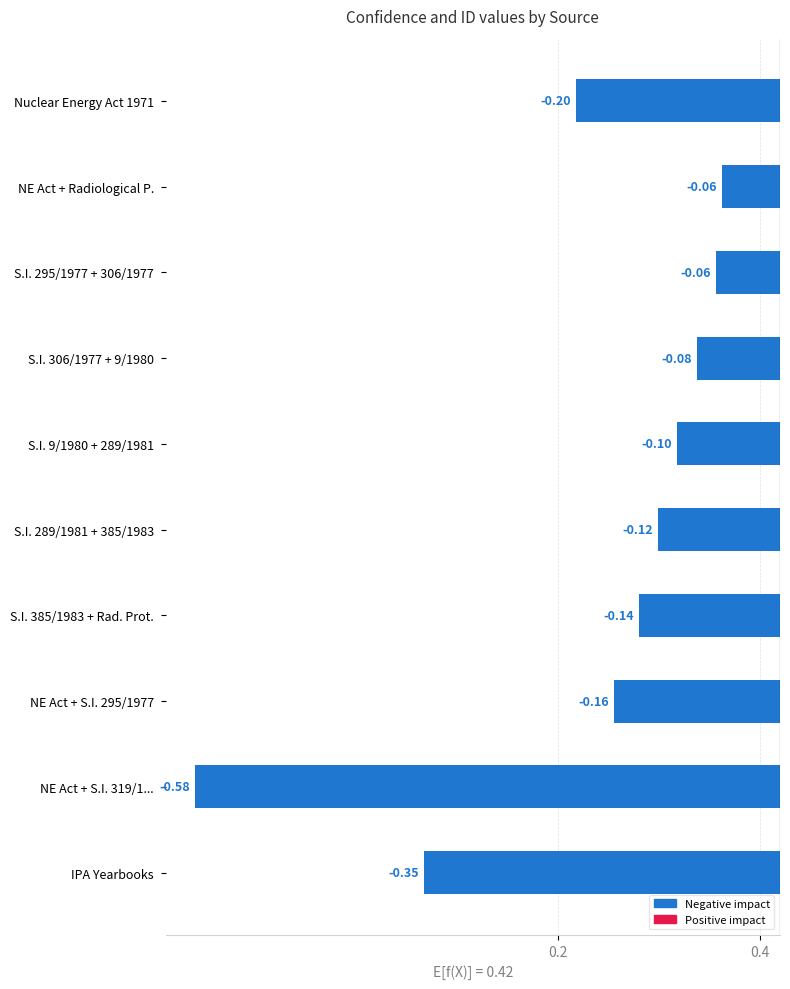

Between Nuclear Energy Act 1971 and S.I. 289/1981 + 385/1983, which is larger?

S.I. 289/1981 + 385/1983